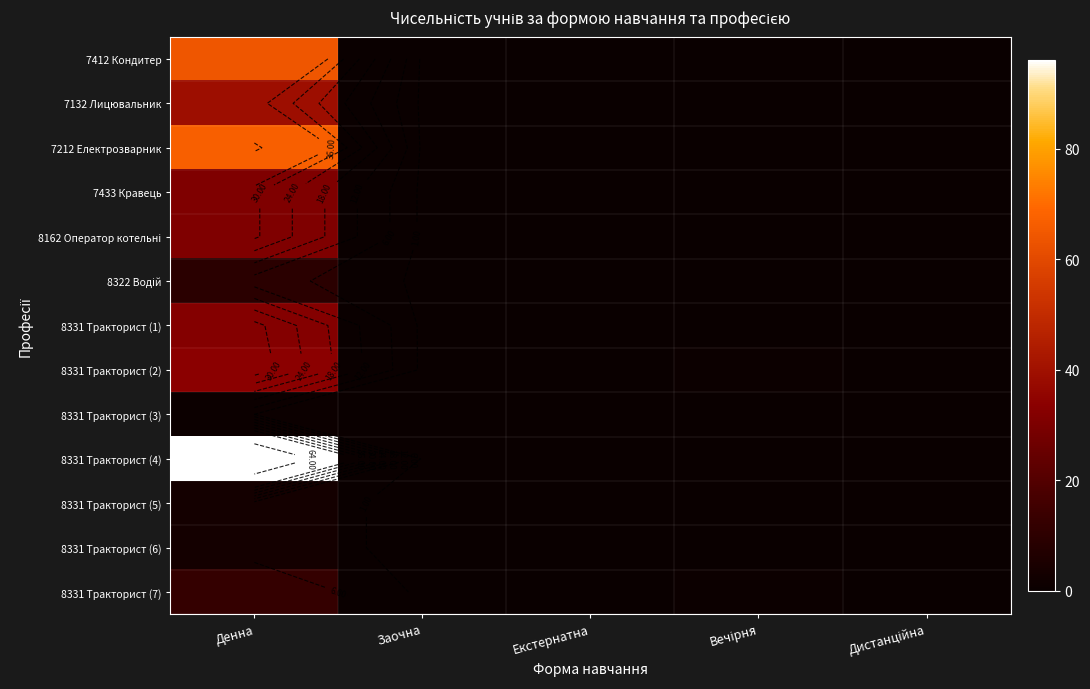

At Вечірня, list the series in order from smallest to largest.

7412 Кондитер, 7132 Лицювальник, 7212 Електрозварник, 7433 Кравець, 8162 Оператор котельні, 8322 Водій, 8331 Тракторист (1), 8331 Тракторист (3), 8331 Тракторист (4), 8331 Тракторист (5), 8331 Тракторист (6), 8331 Тракторист (2), 8331 Тракторист (7)